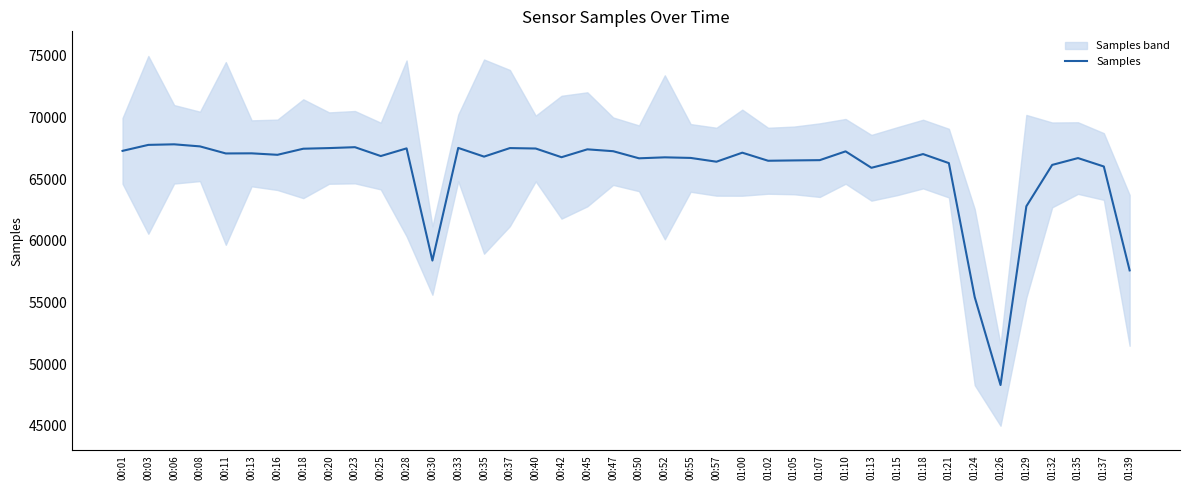

What is the label of the 16th point from the right?

01:00